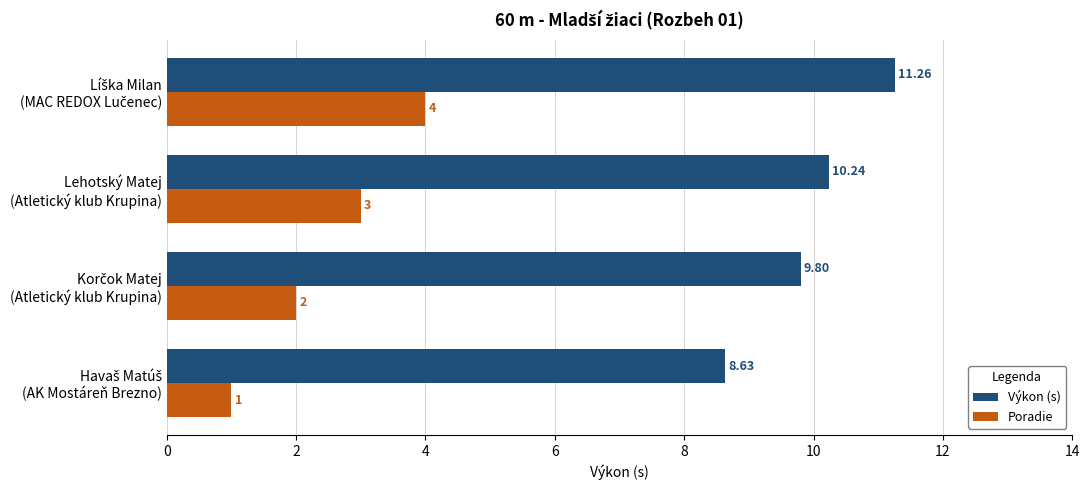

What is the average value of the Výkon (s) series?

10.0